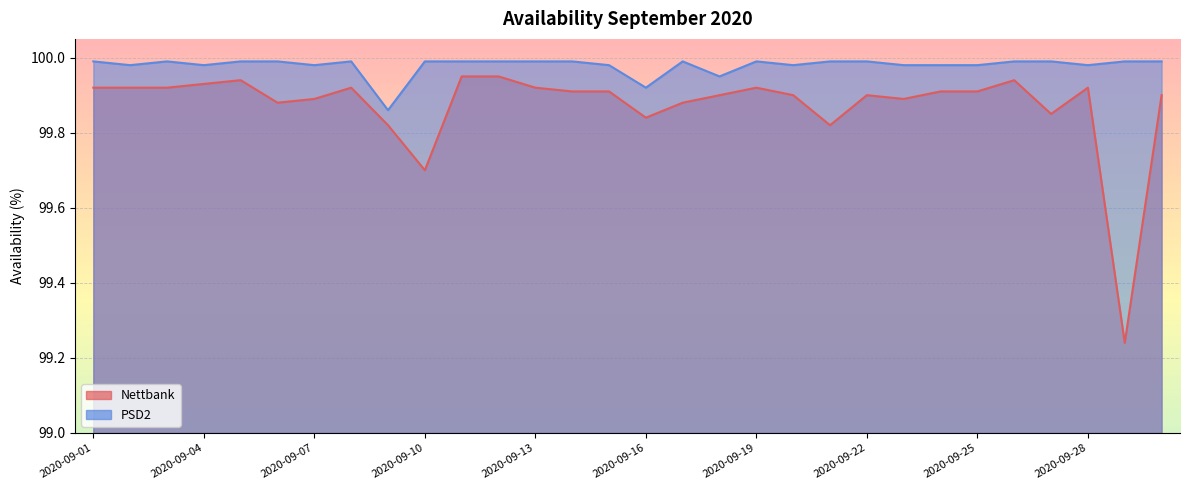

Rank the series by their maximum value, from highest to lowest.

PSD2, Nettbank